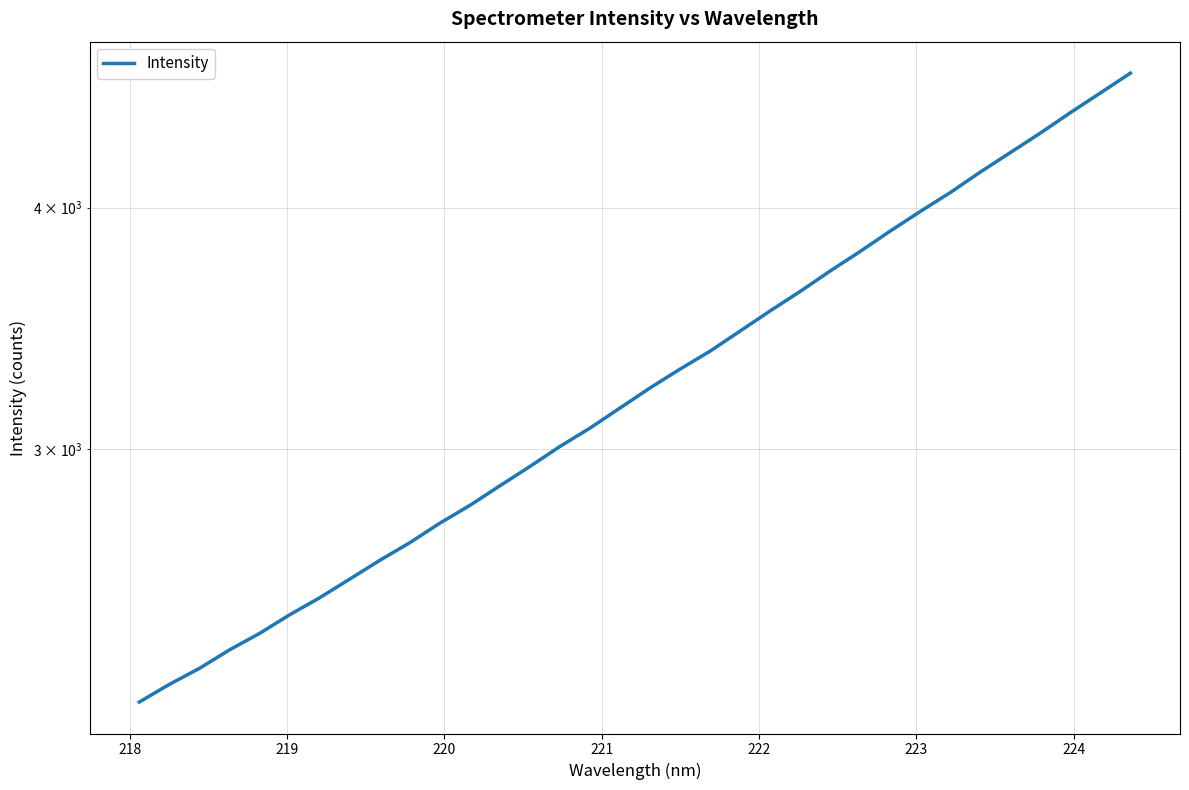

What is the difference between the second highest and second lowest values?

2321.5